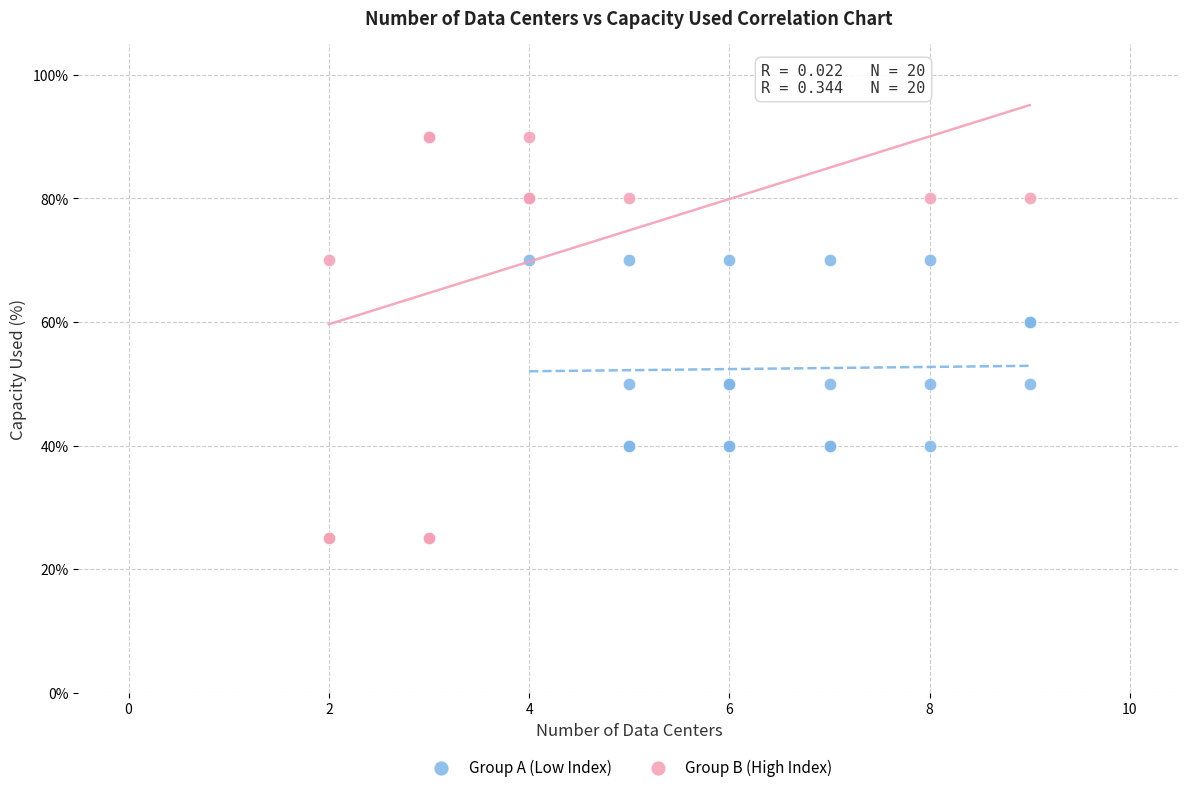

Which series has the largest Y range (max minus min)?

Group B (High Index)